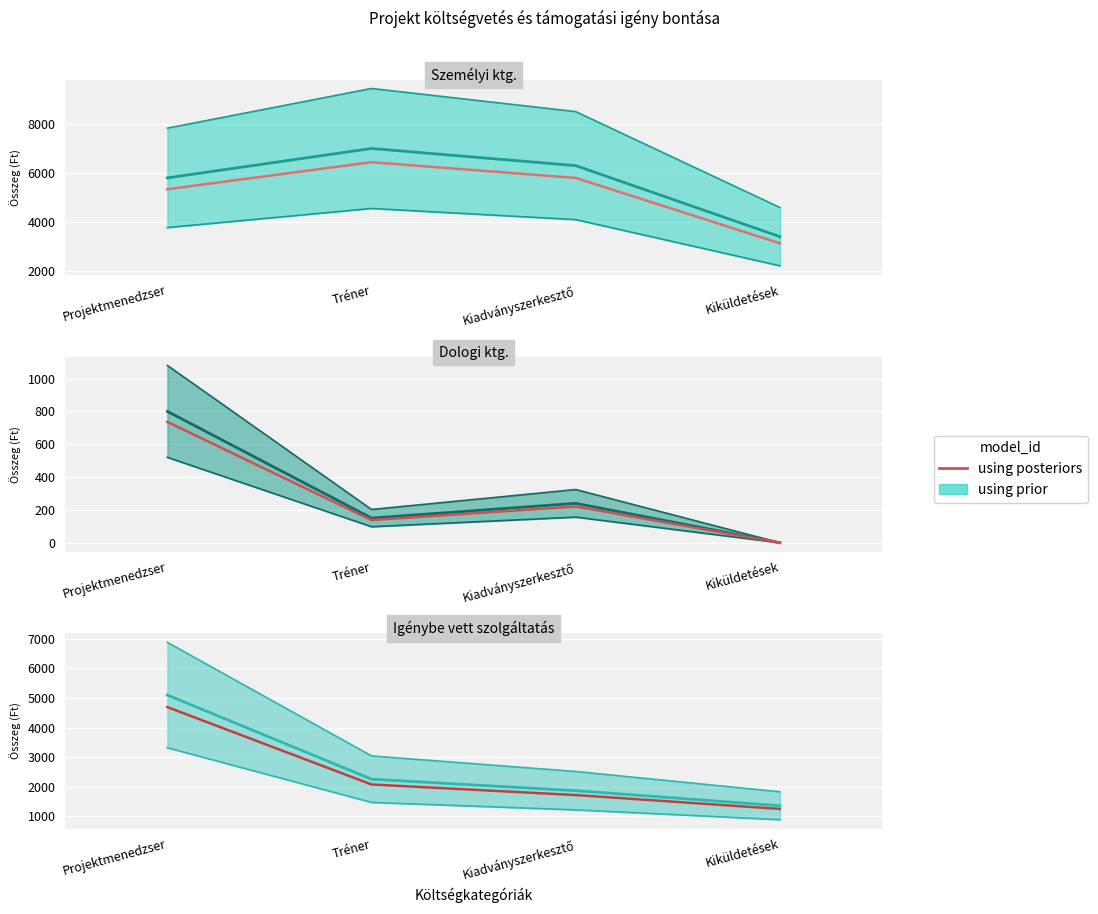

True or false: Igénybe vett szolgáltatás (median) and Dologi ktg. (posteriors) intersect in this chart.

False